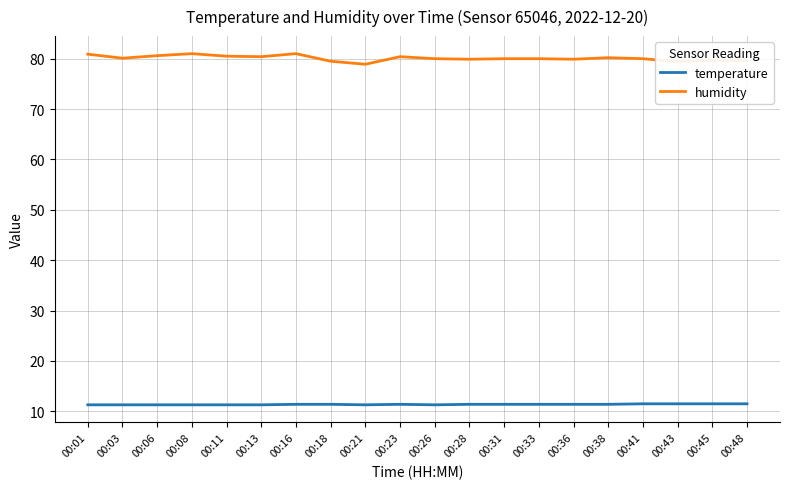

Rank the series at 00:03 from lowest to highest value.

temperature, humidity